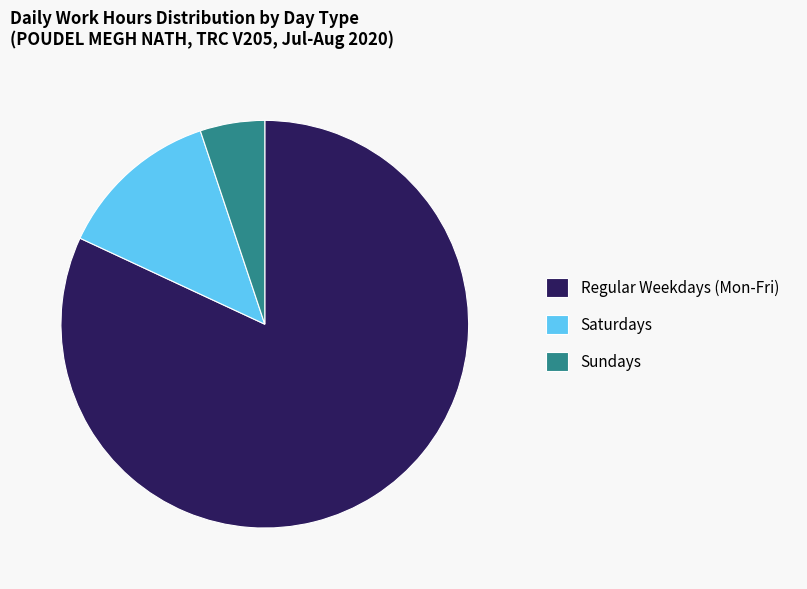

How many segments does this pie chart have?

3